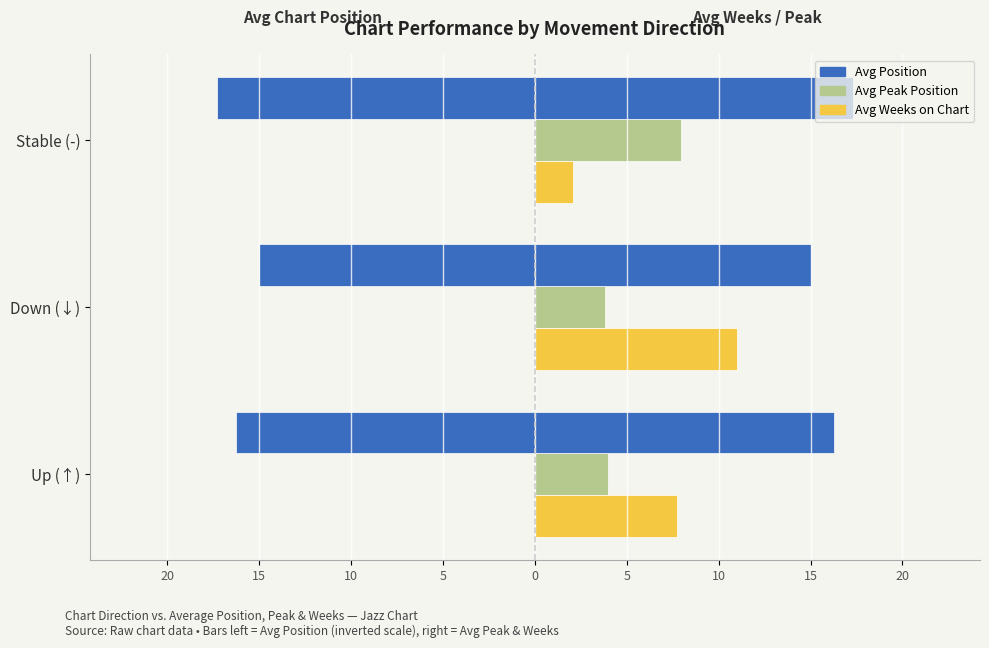

Is it true that Avg Weeks on Chart equals 13.3 at Up (↑)?

False